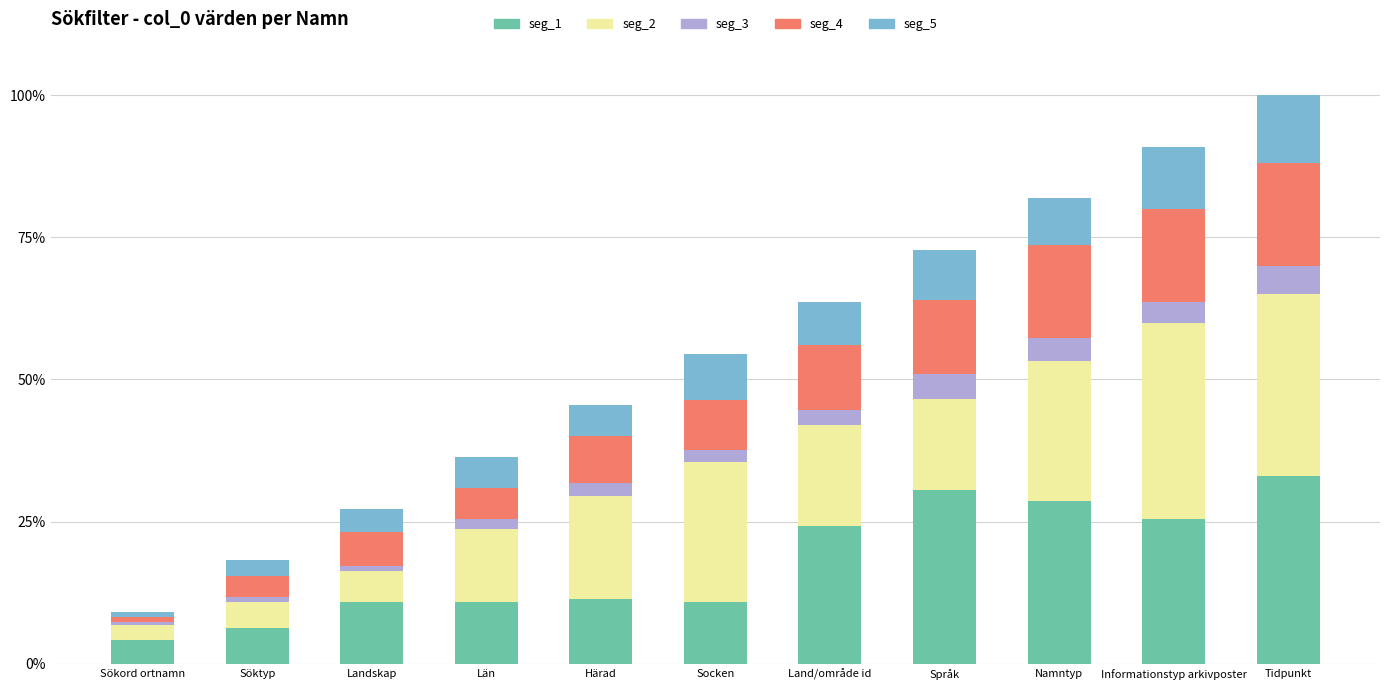

What are all the series names shown in the legend?

seg_1, seg_2, seg_3, seg_4, seg_5